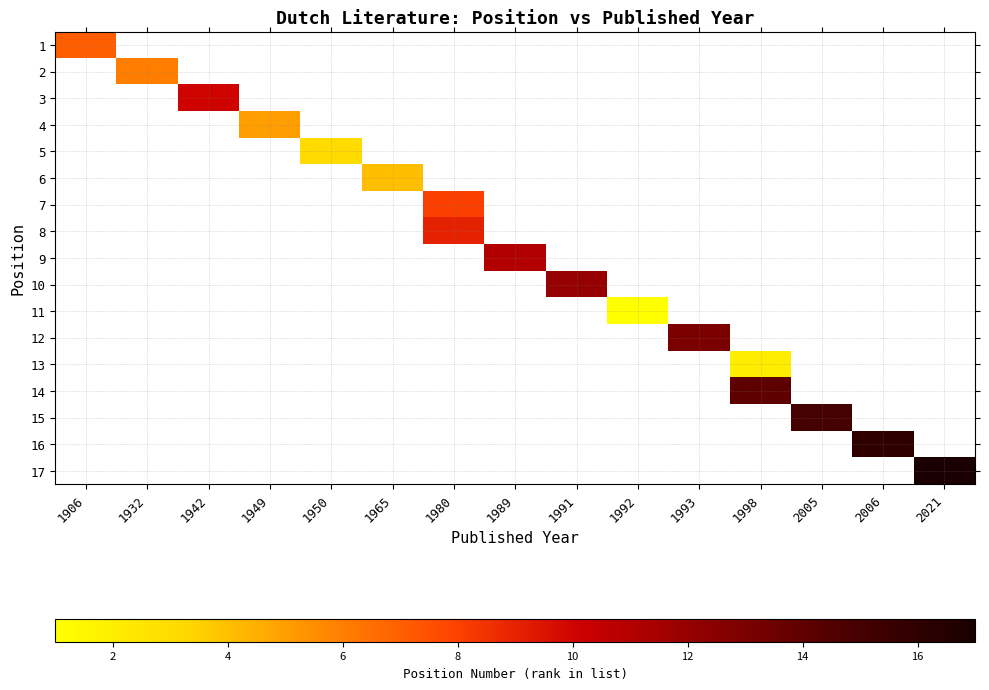

Between 1932 and 1998, which is larger?

1998